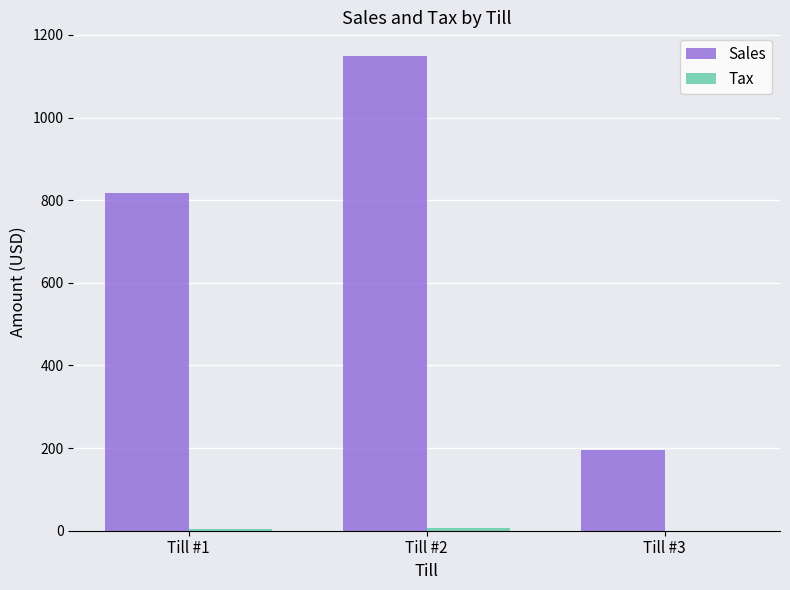

What is the highest value of the Sales series?

1148.9